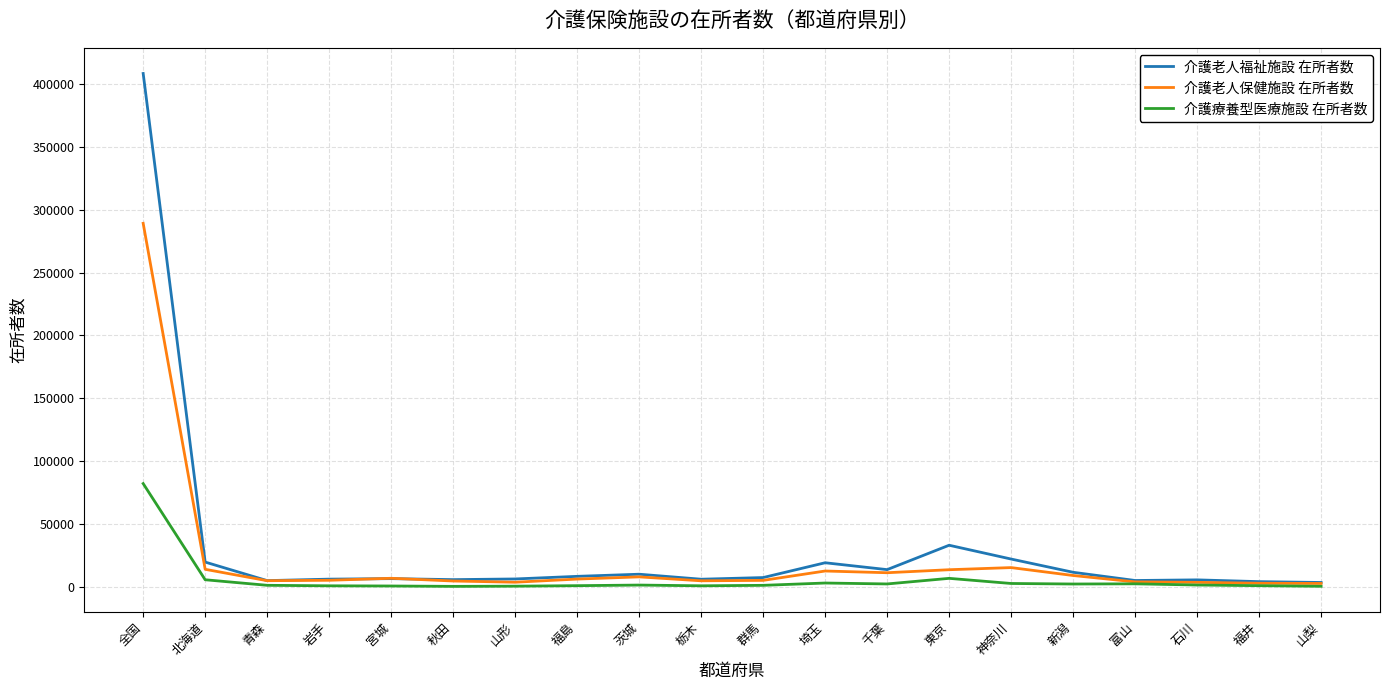

Is the value of 介護老人保健施設 在所者数 at 群馬 greater than the value of 介護老人福祉施設 在所者数 at 神奈川?

No